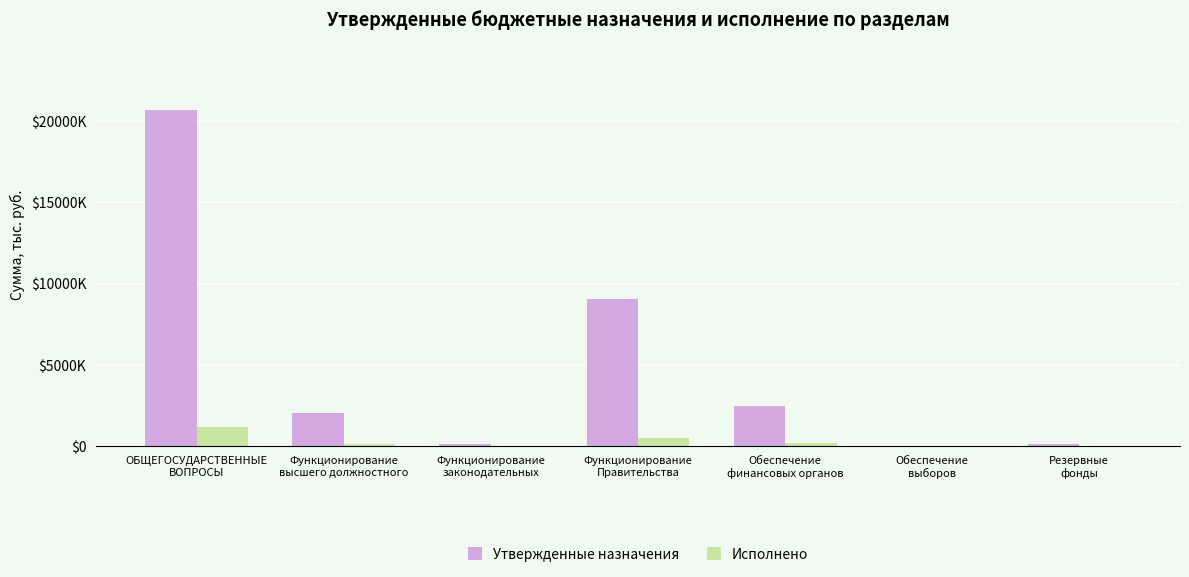

Rank the series by their average value, from lowest to highest.

Исполнено, Утвержденные назначения